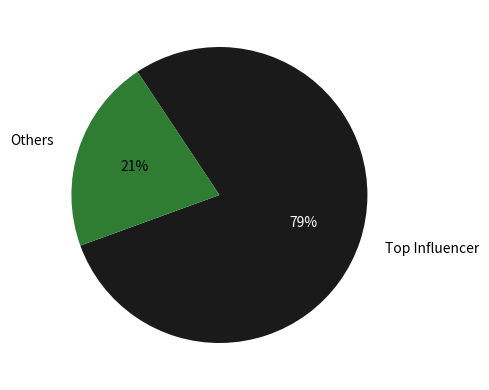

Rank the categories by value from lowest to highest.

Others, Top Influencer